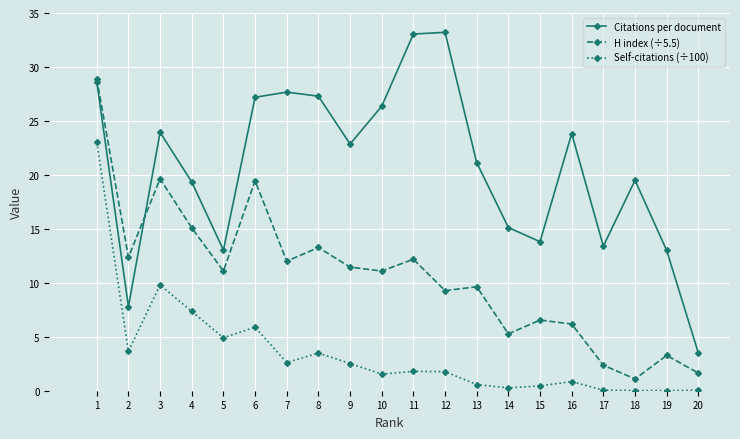

What is the spread (max minus min) of values at 19?

13.0